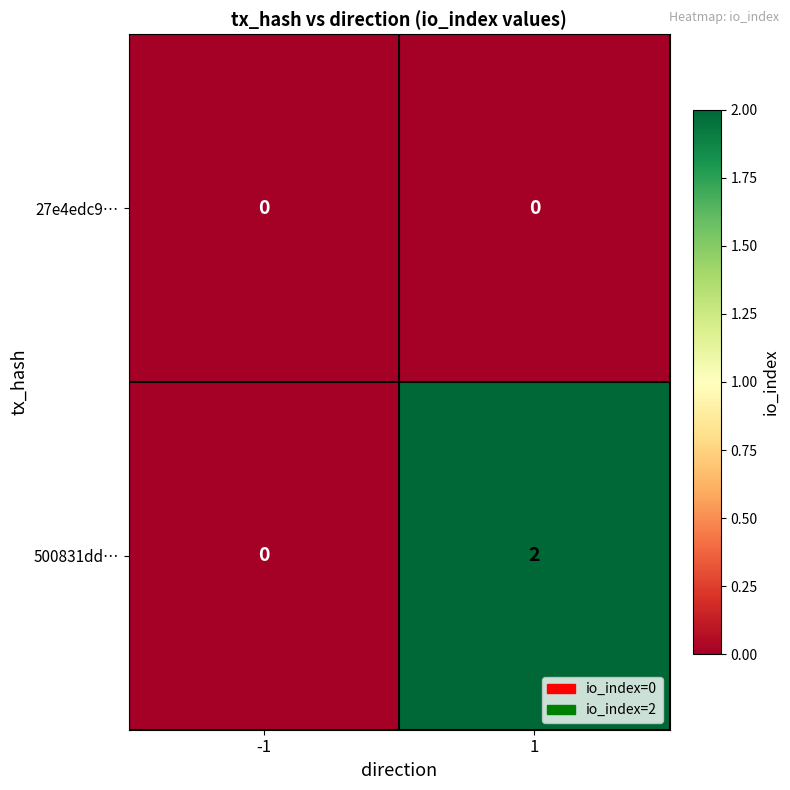

Which series has the largest total across all categories?

500831dd…